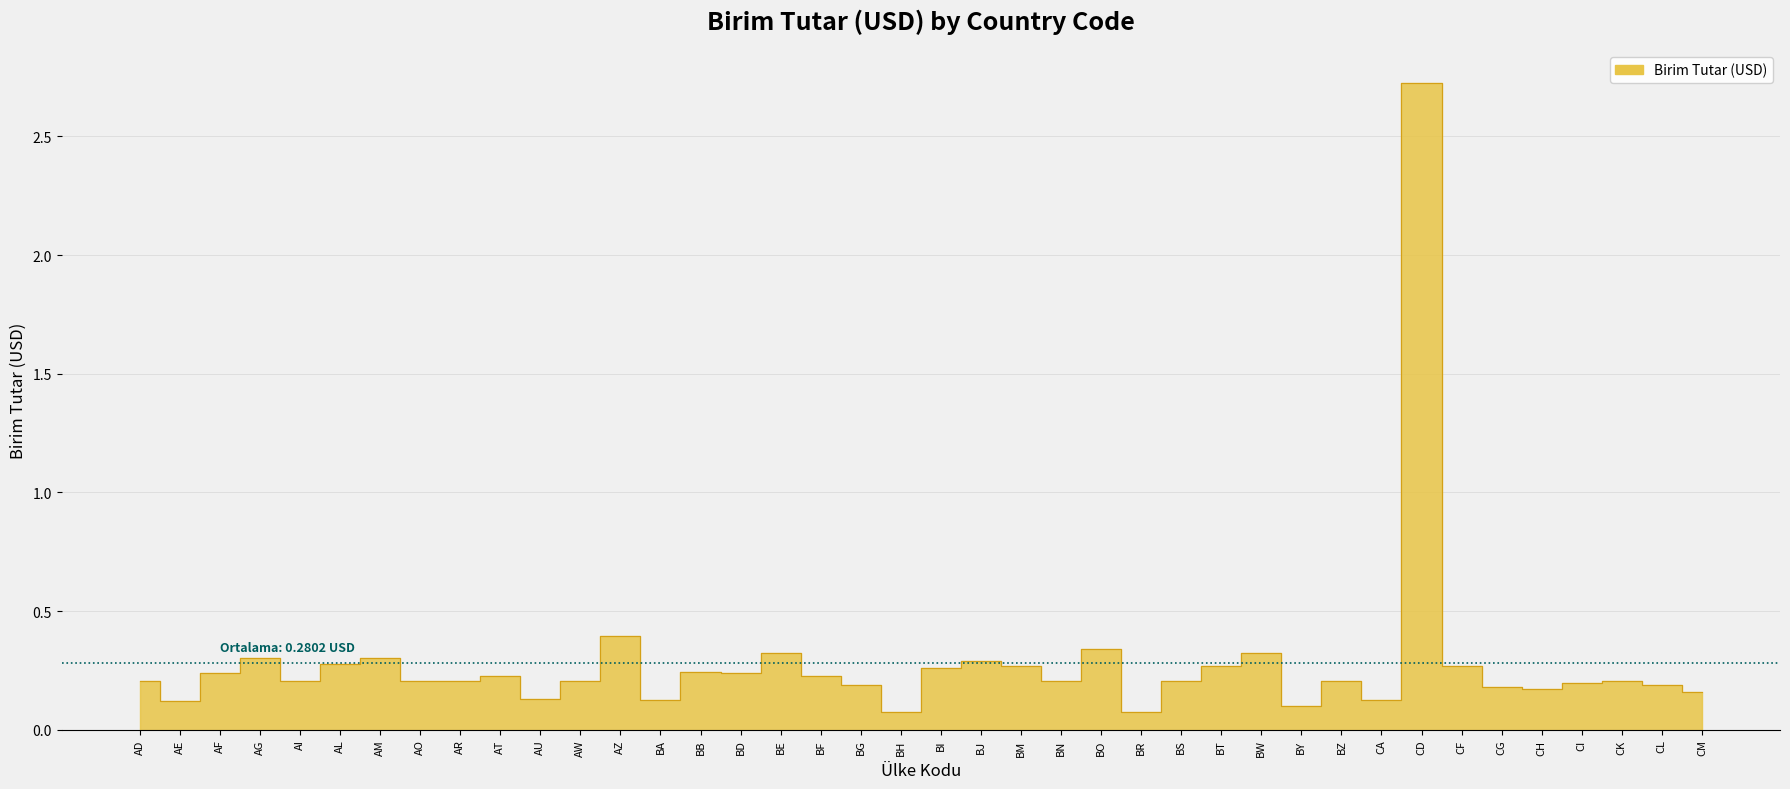

True or false: the data shows 0.4 at AT.

False